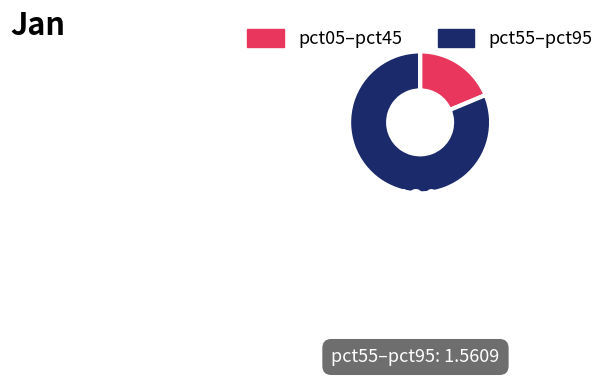

True or false: pct55–pct95 accounts for 91% of the total.

False